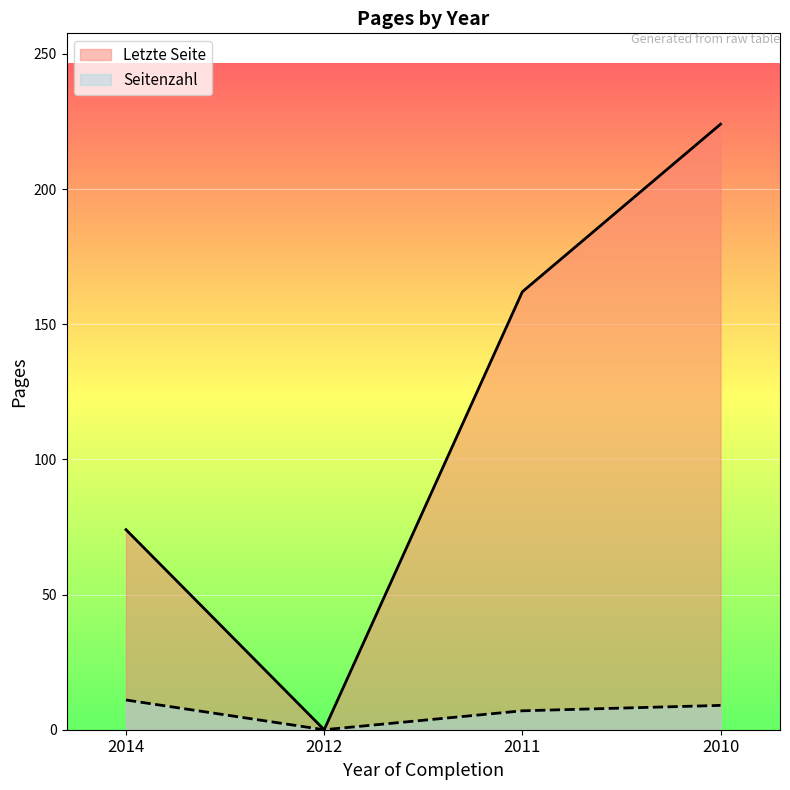

What is the difference between the highest and lowest values at 2011?

155